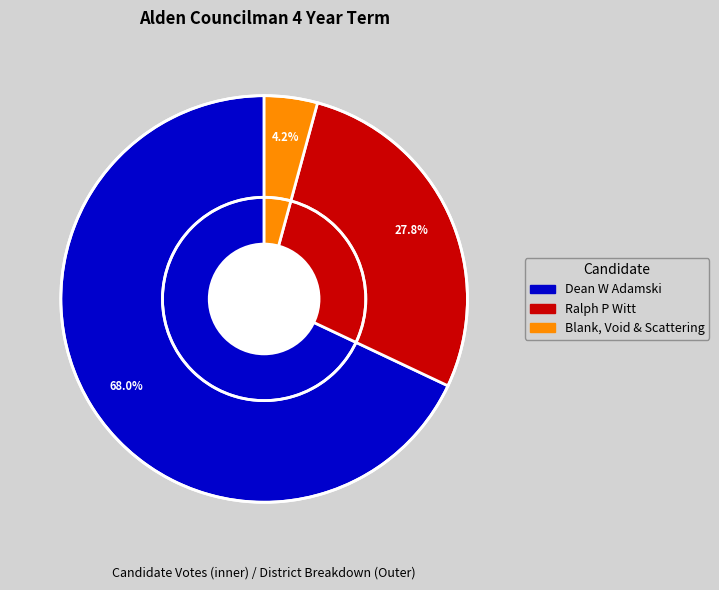

Is there any slice that represents more than half of the pie?

Yes